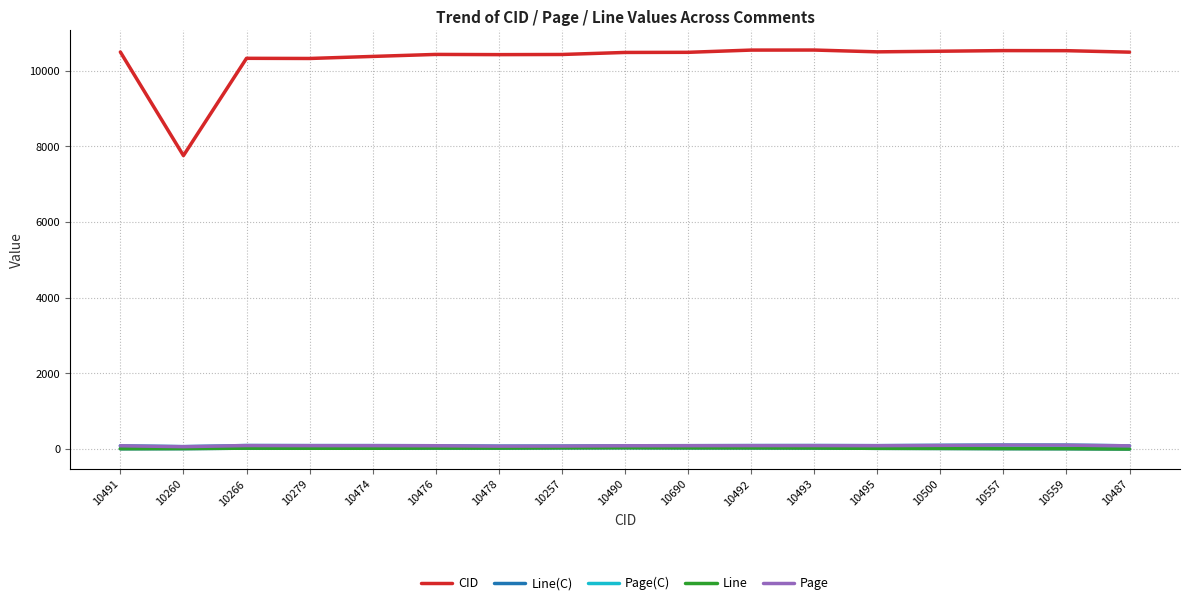

Does the chart have visible grid lines?

Yes